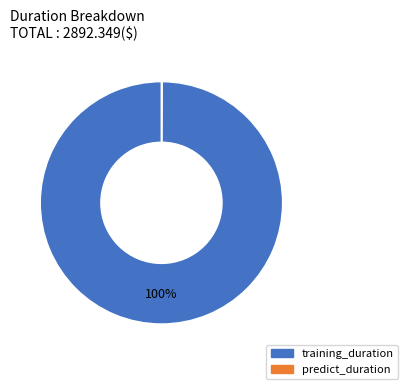

Is it true that training_duration is 100% of the pie?

True